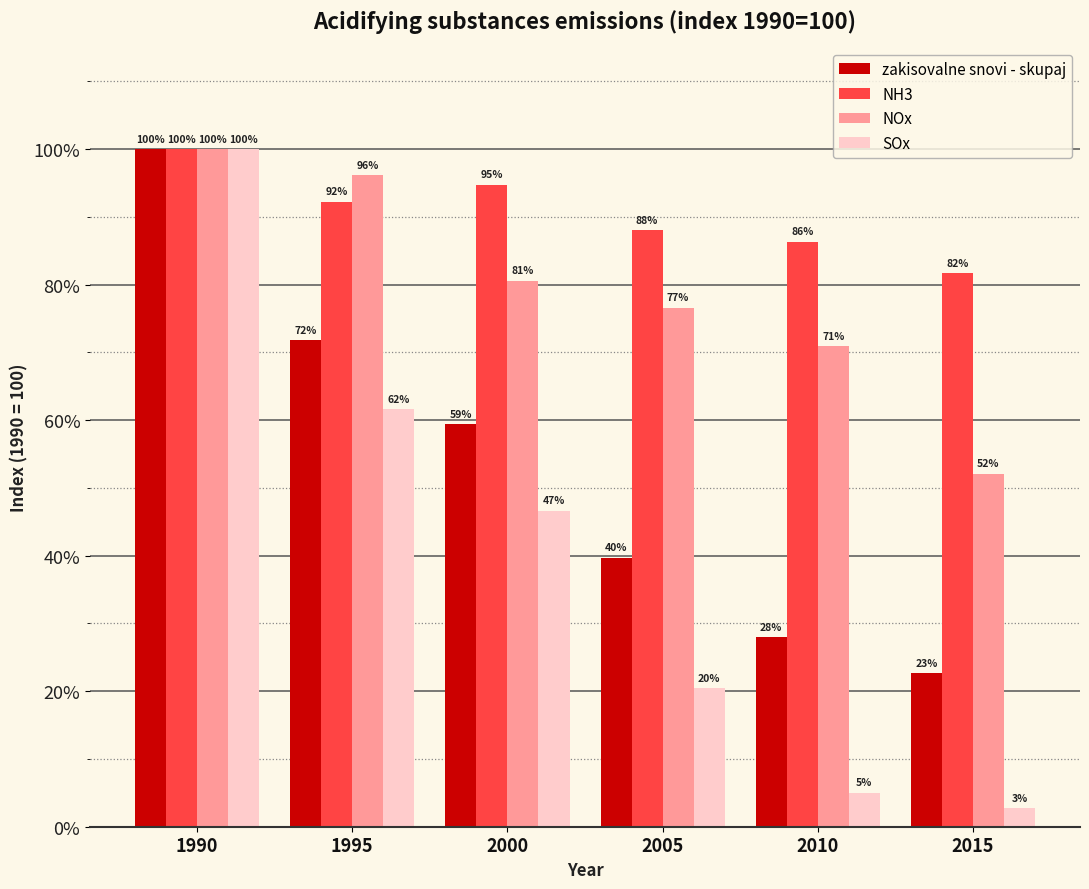

The zakisovalne snovi - skupaj series shows 58.1 at 2005. True or false?

False